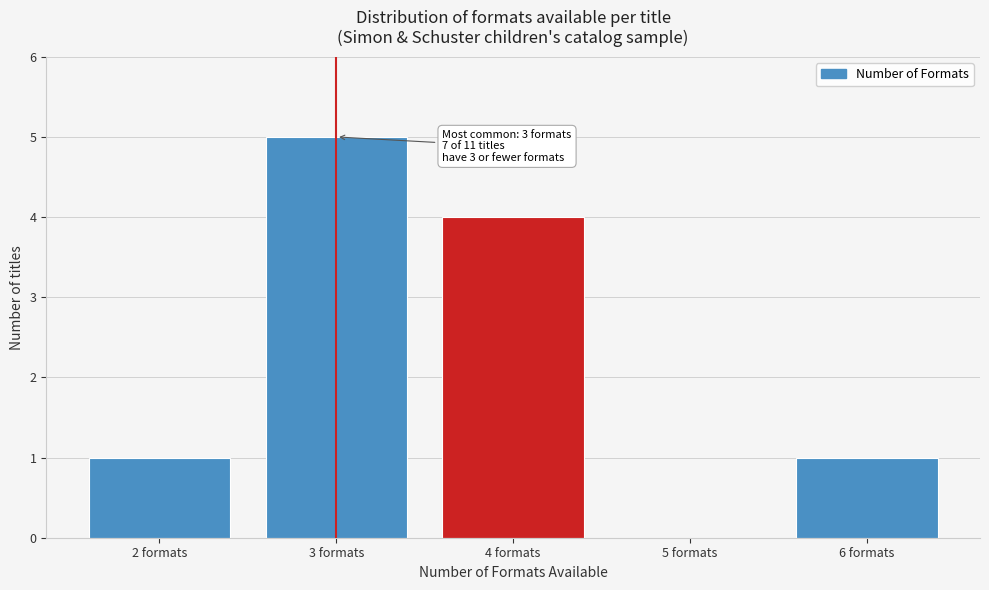

Over which range of the x-axis is the bar tallest?

2.5 to 3.5